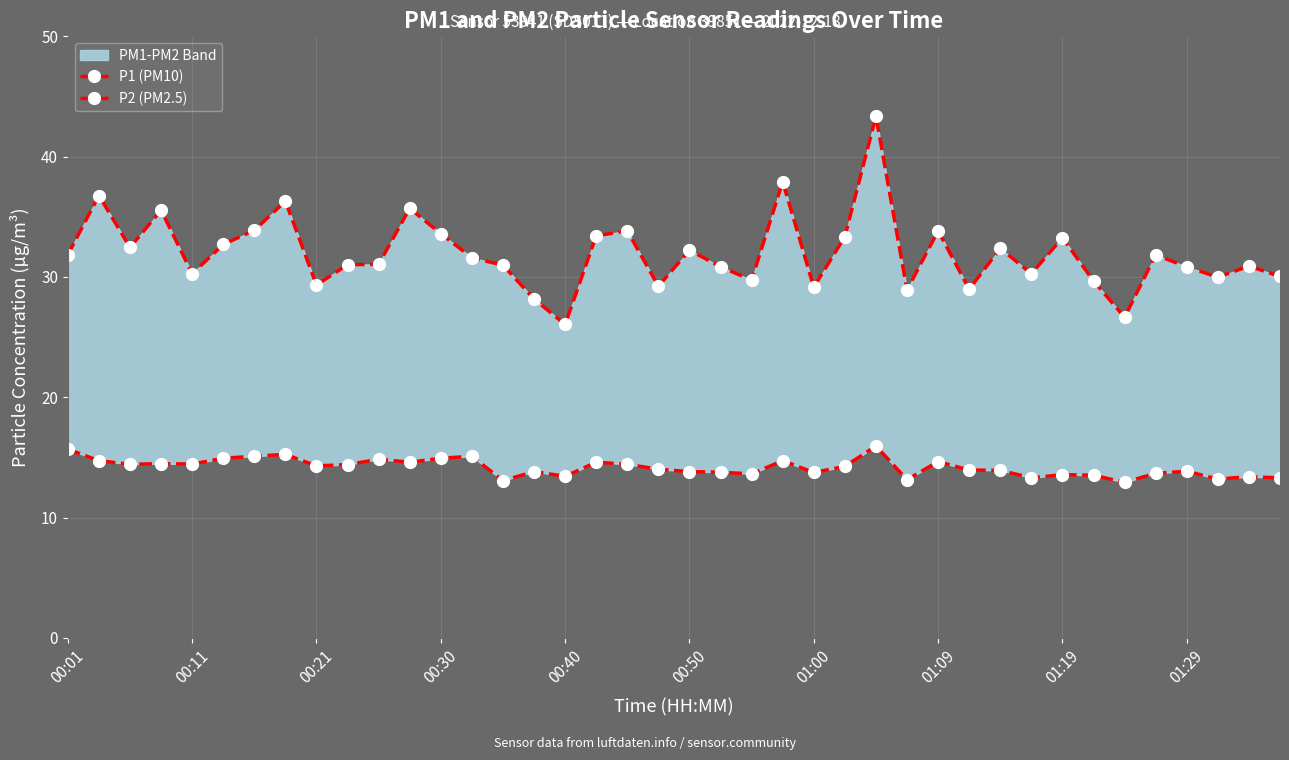

Which category has the lowest value in the P2 (PM2.5) series?

34